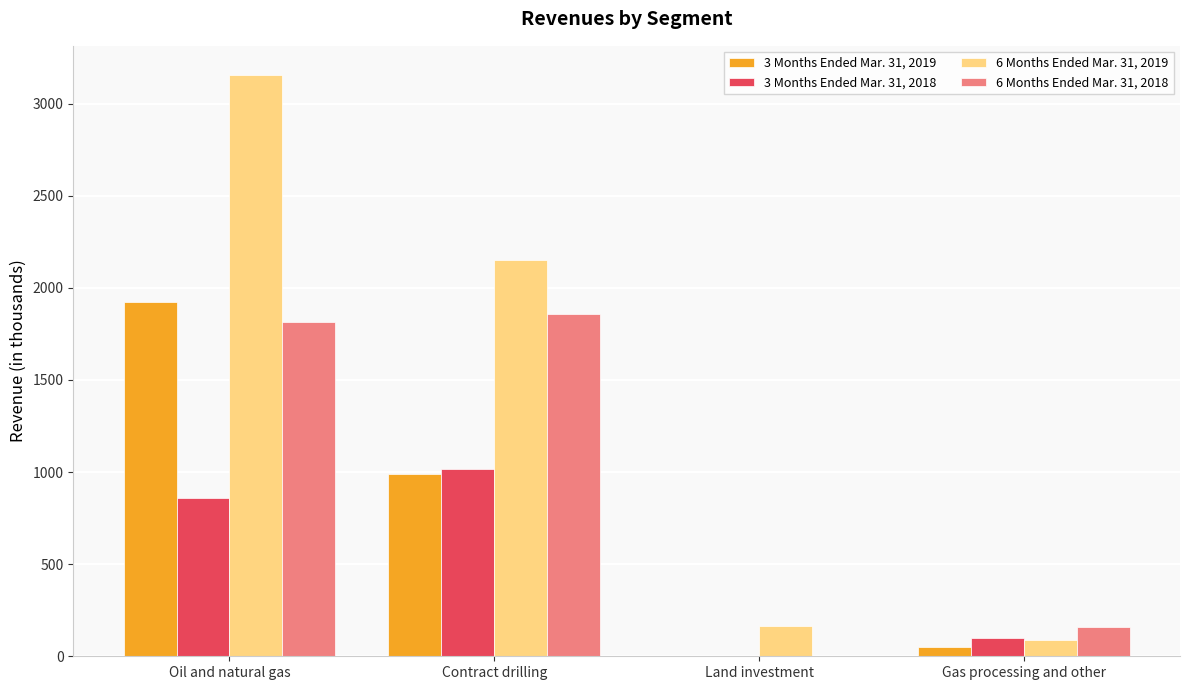

At which label is 6 Months Ended Mar. 31, 2019 closest to 1621?

Contract drilling